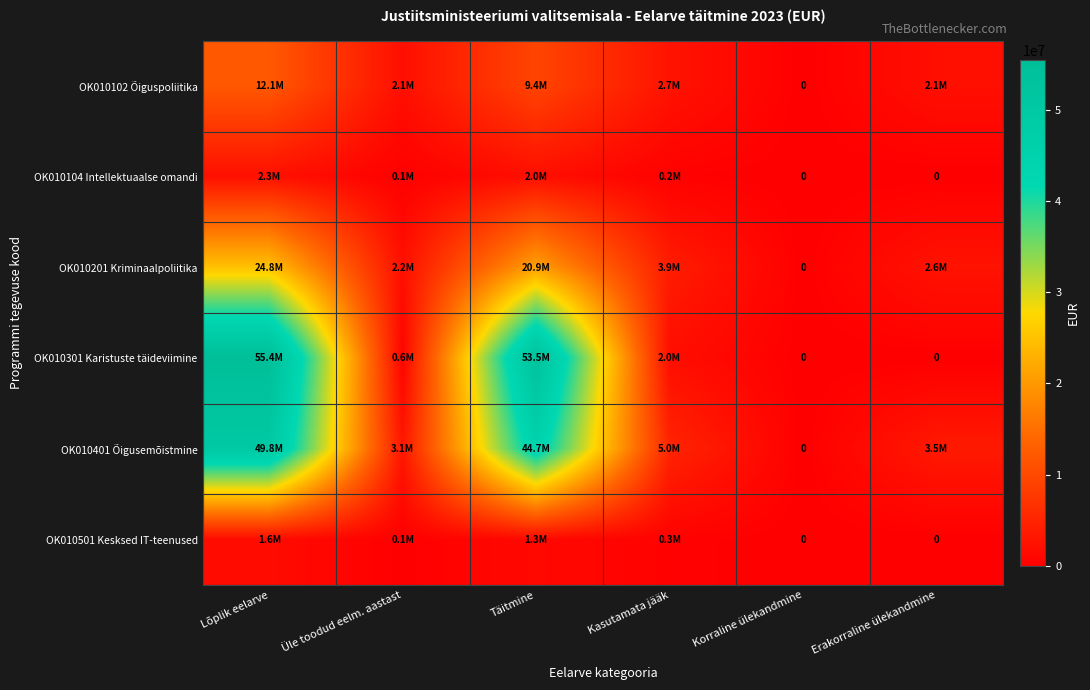

Is the value of OK010301 Karistuste täideviimine at Korraline ülekandmine greater than the value of OK010104 Intellektuaalse omandi at Korraline ülekandmine?

No